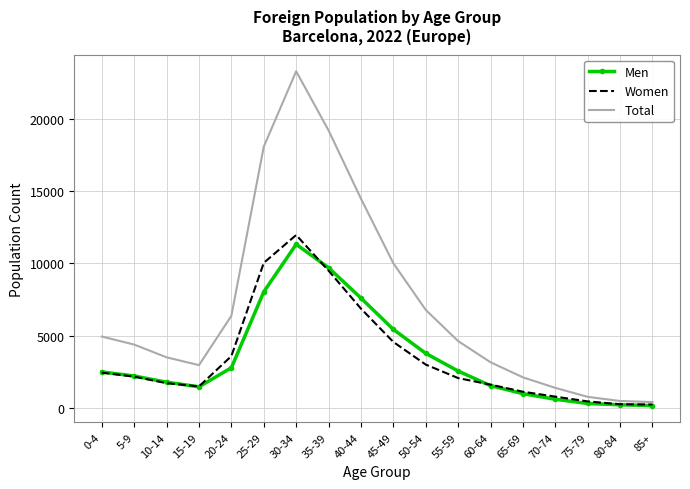

What is the sum of the Women values at 80-84 and 55-59?

2334